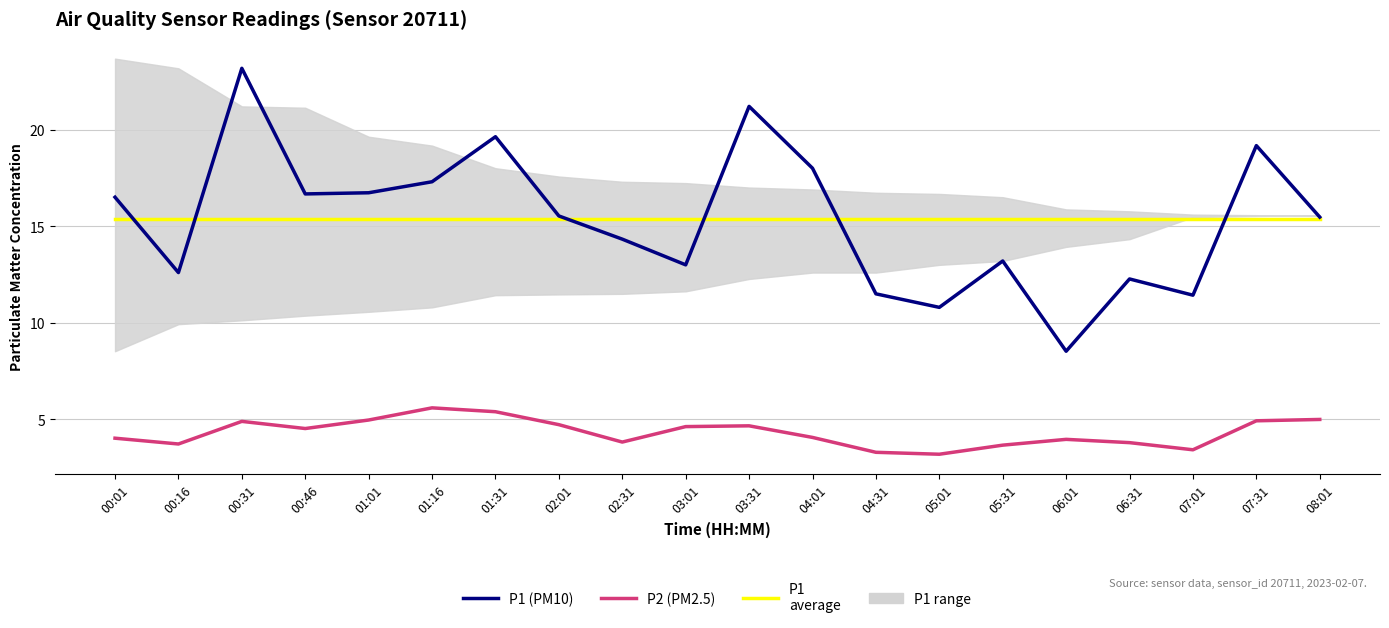

What is the average value of the P1 (PM10) series?

15.4